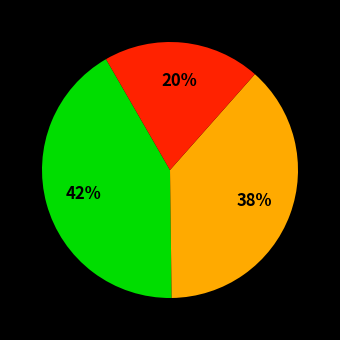

Does any single category account for the majority?

No